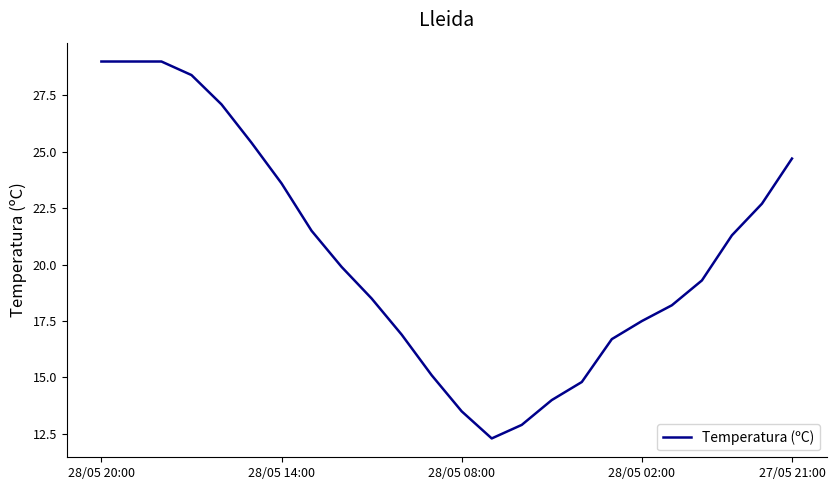

What is the minimum value shown in the chart?

12.3